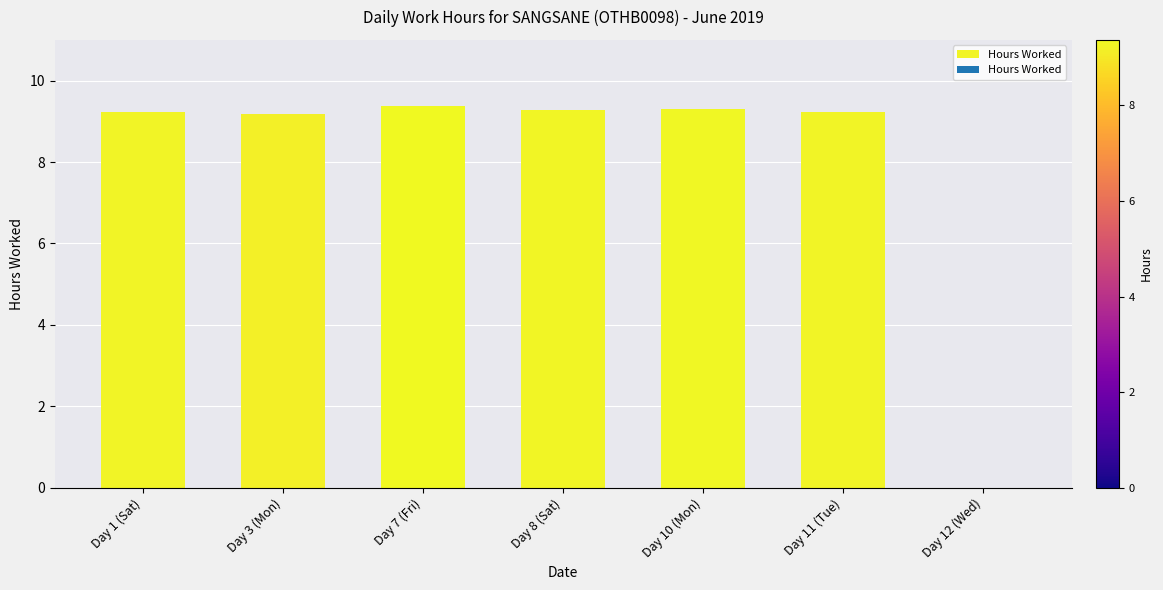

Where is the data nearest to the value 4?

Day 12 (Wed)